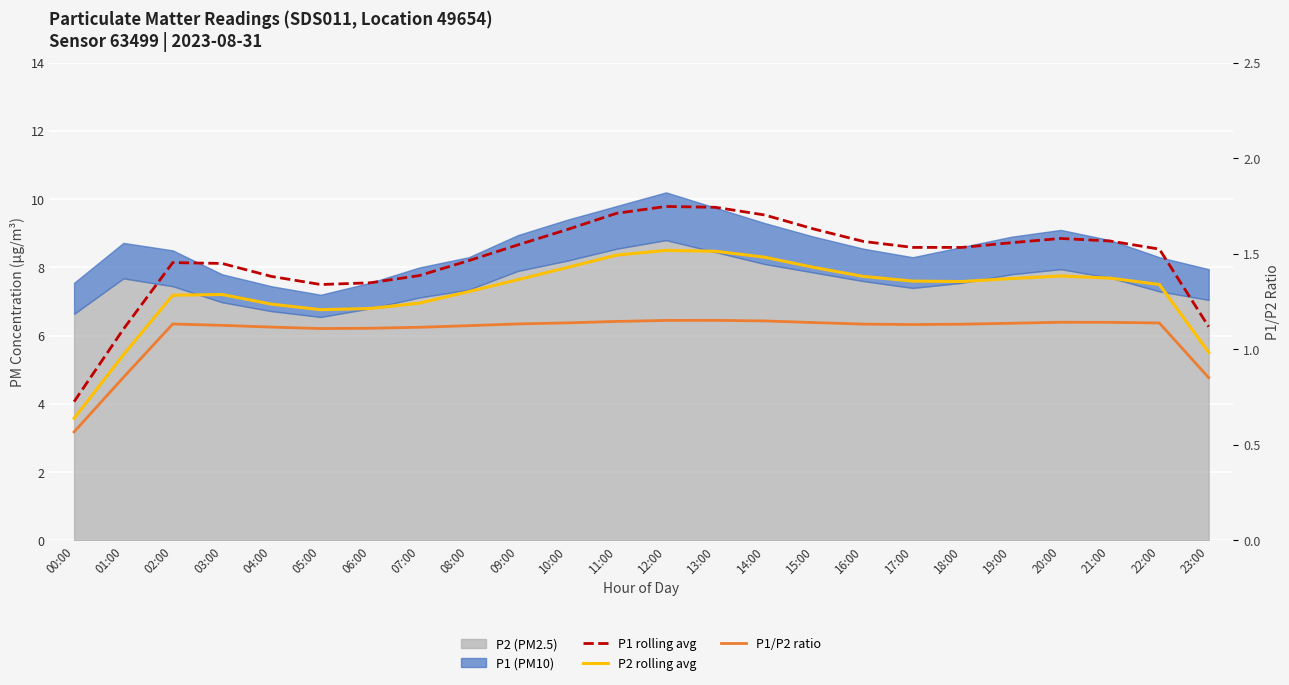

True or false: P2 rolling avg and P1 rolling avg intersect in this chart.

False